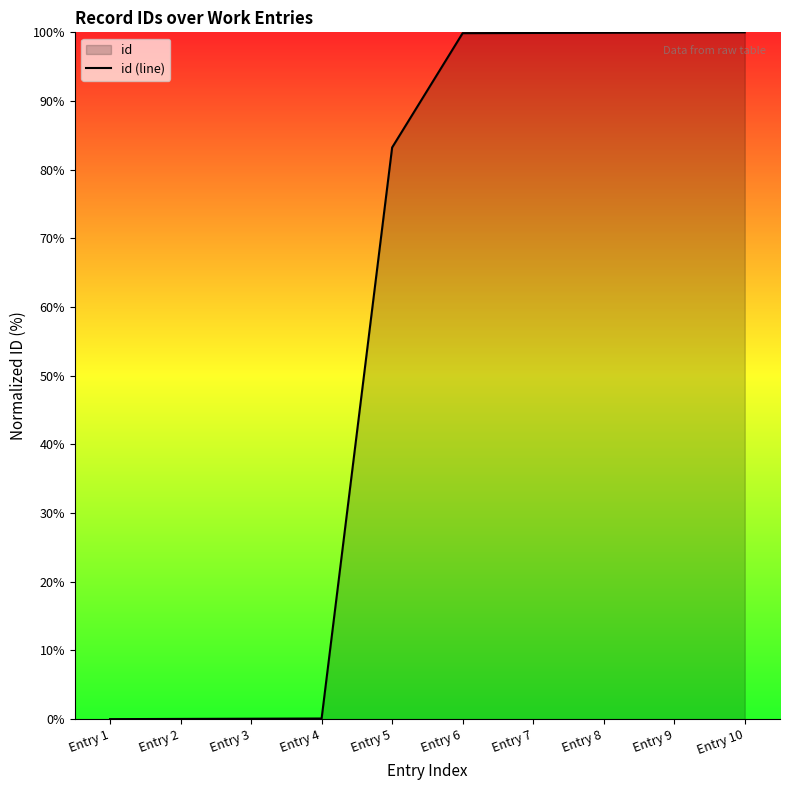

Reading right to left, extract all data points from this chart.

Entry 10=100.0	Entry 9=100.0	Entry 8=99.9	Entry 7=99.9	Entry 6=99.9	Entry 5=83.2	Entry 4=0.1	Entry 3=0.1	Entry 2=0.0	Entry 1=0.0